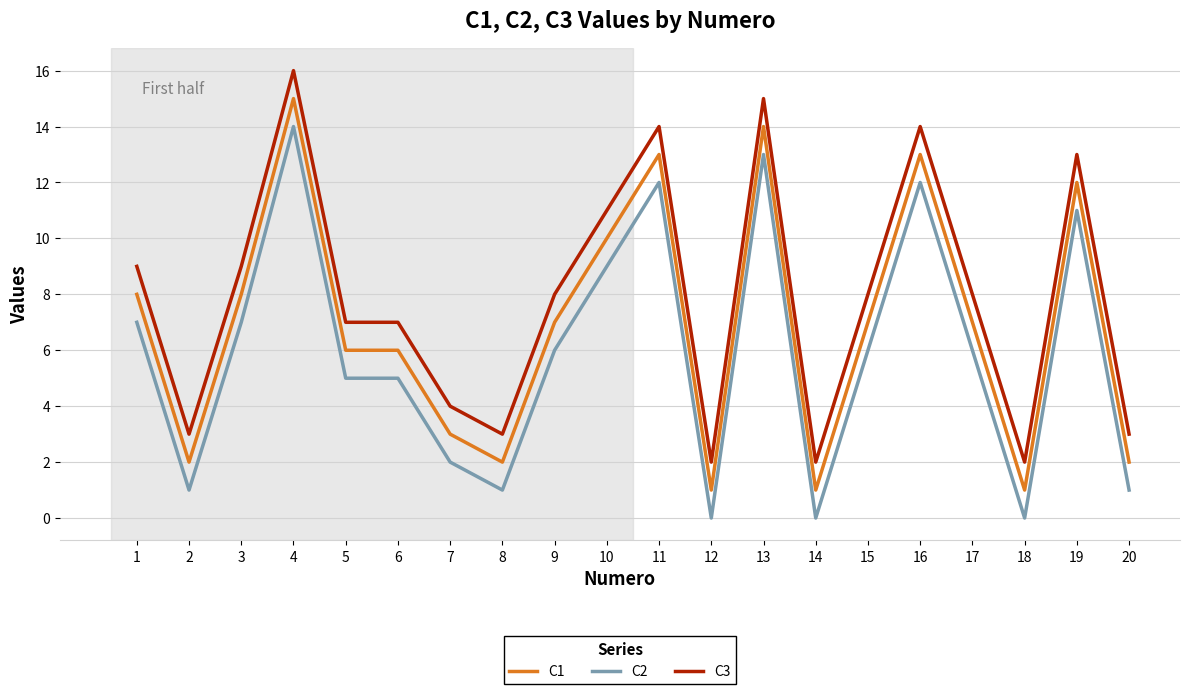

What is the maximum value shown in the chart?

16